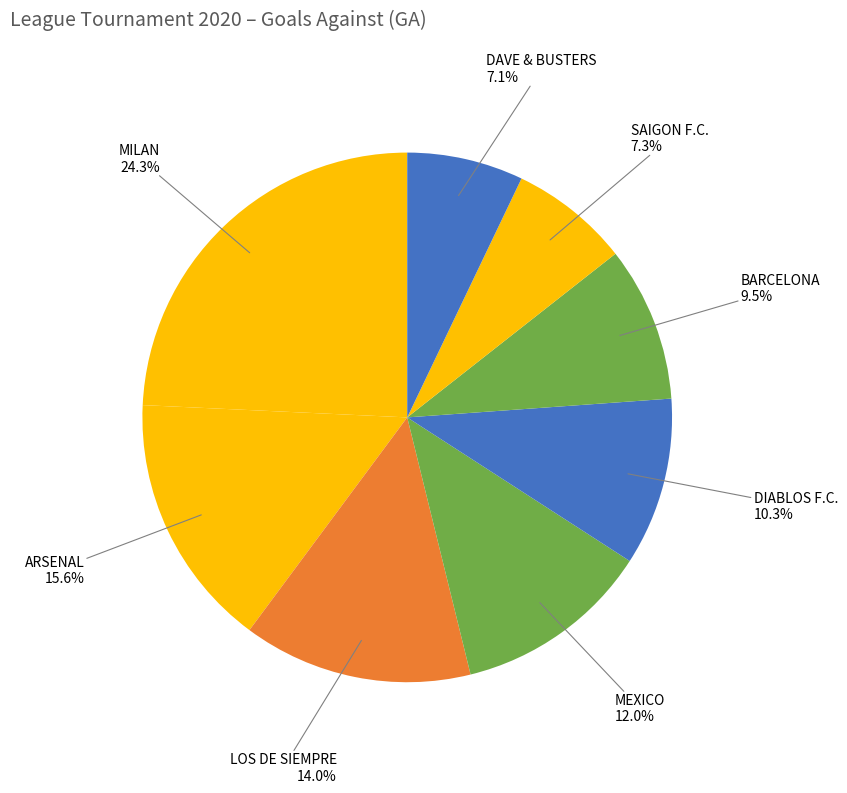

How many segments does this pie chart have?

8